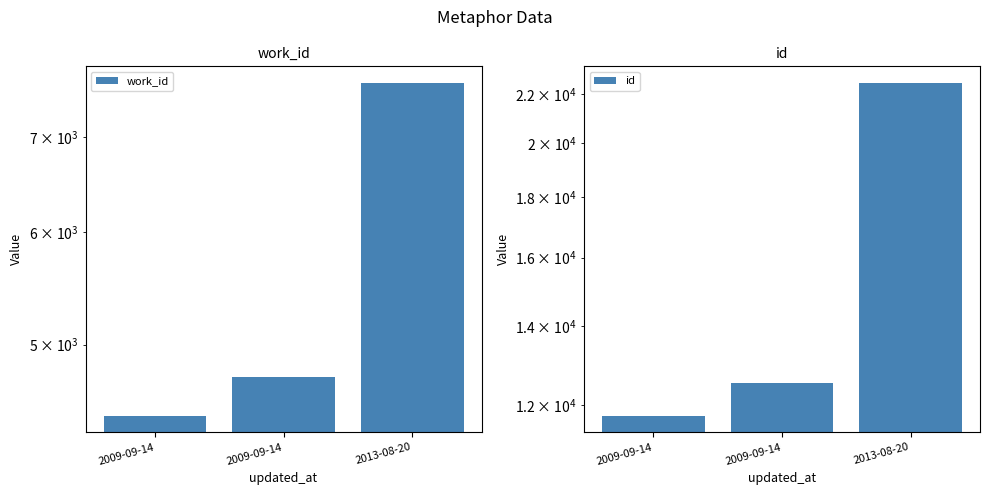

Is the value of work_id at 2009-09-14 greater than the value of id at 2013-08-20?

No